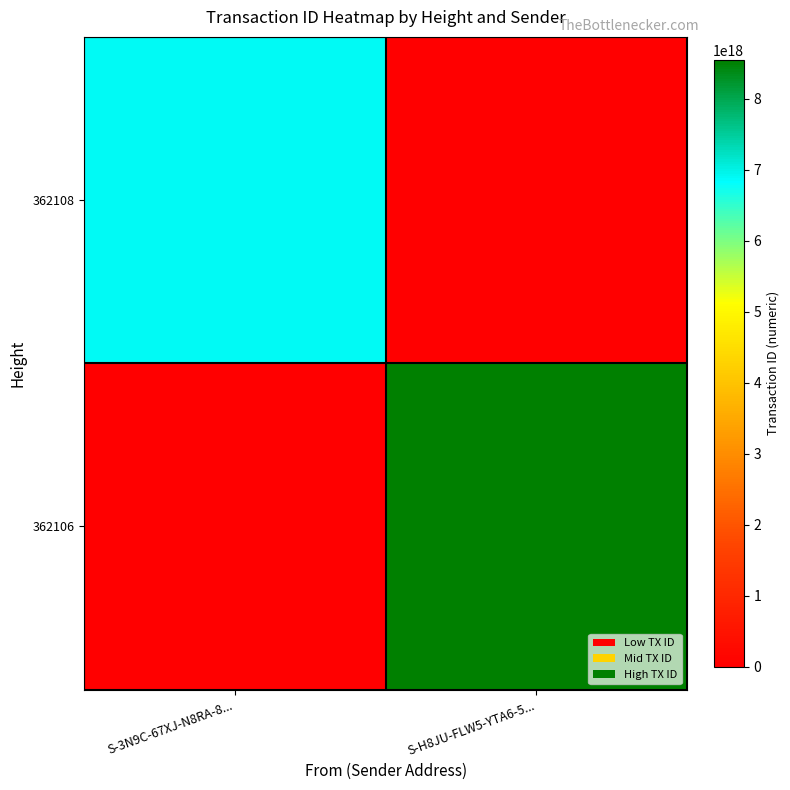

What is the spread (max minus min) of values at S-3N9C-67XJ-N8RA-8...?

6886328834346587136